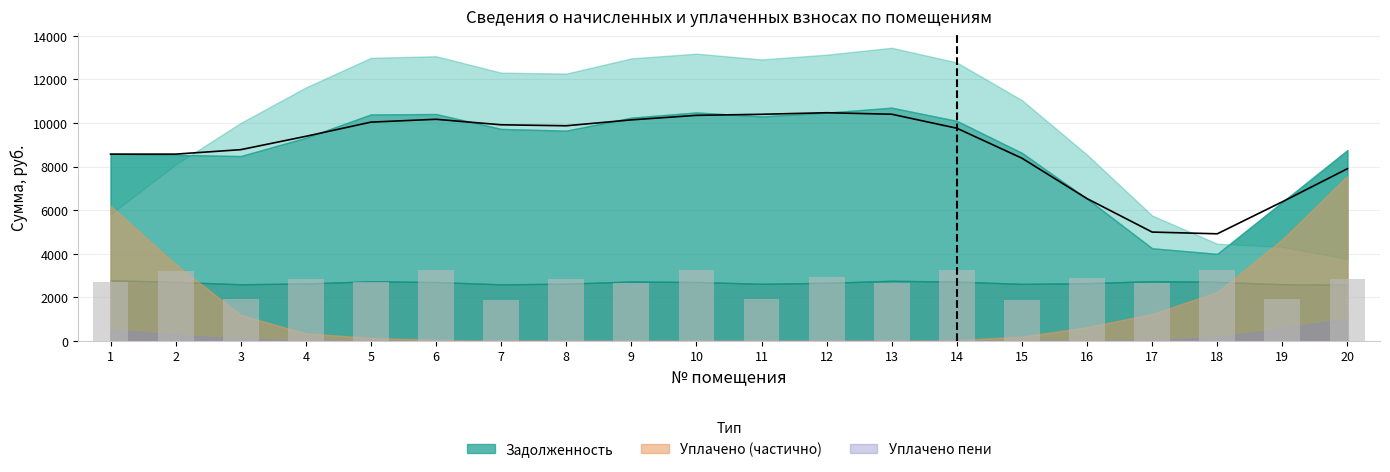

What is the difference between the highest and lowest values at 3?

6863.1